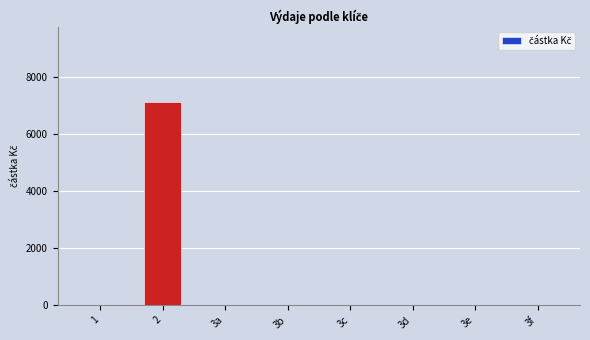

What is the sum of all values?

7130